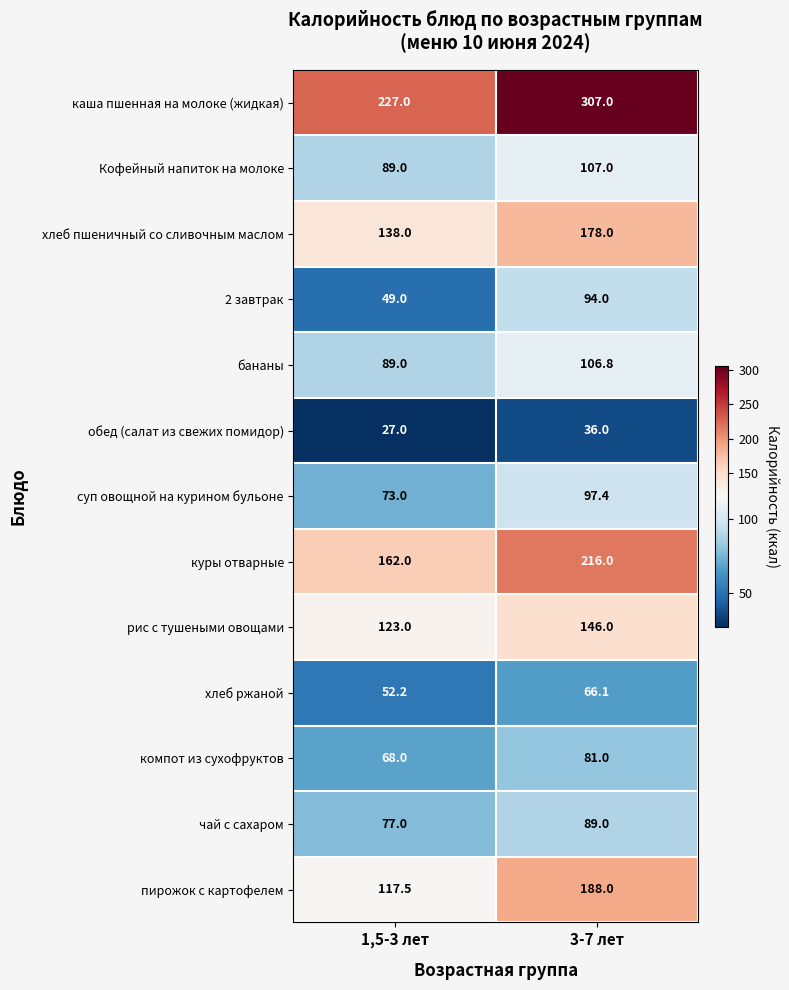

Which label corresponds to the largest value in the chart?

3-7 лет